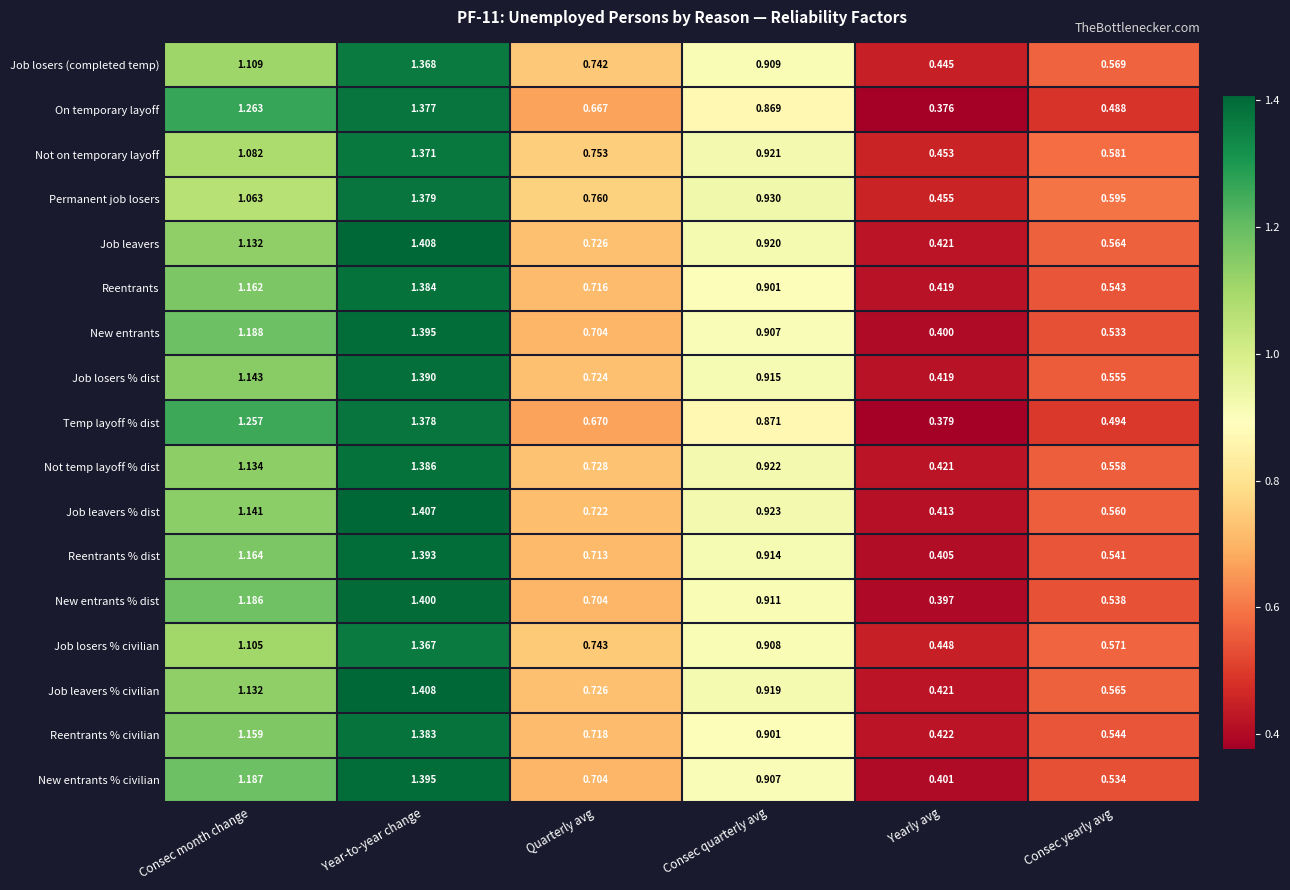

Which category has the highest value in the Temp layoff % dist series?

Year-to-year change